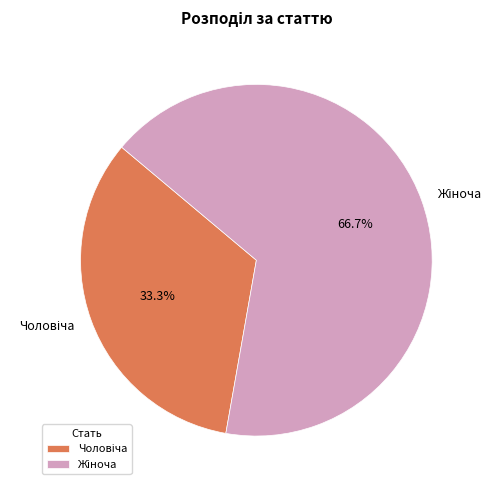

Is there any slice that represents more than half of the pie?

Yes